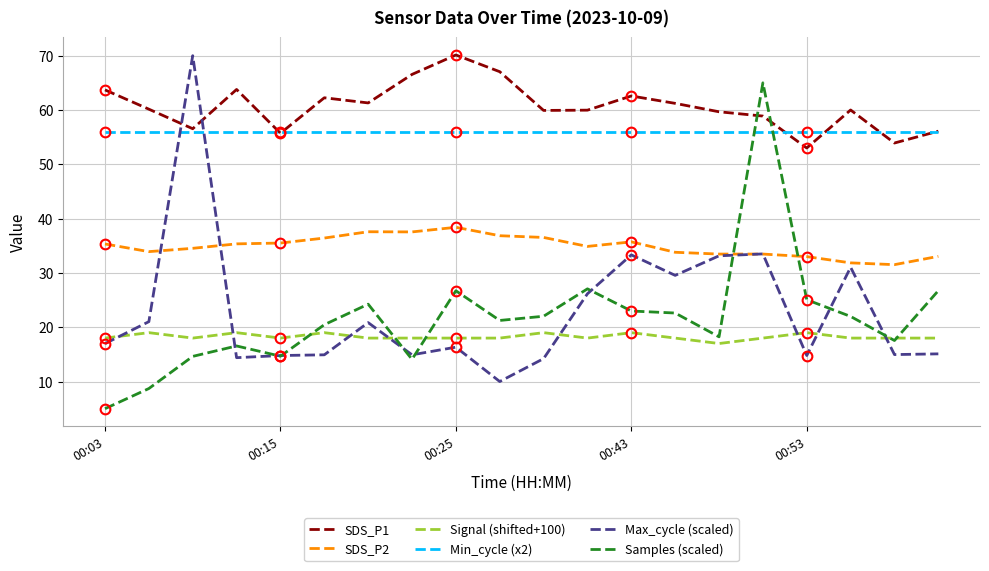

True or false: Samples (scaled) and Min_cycle (x2) intersect in this chart.

True